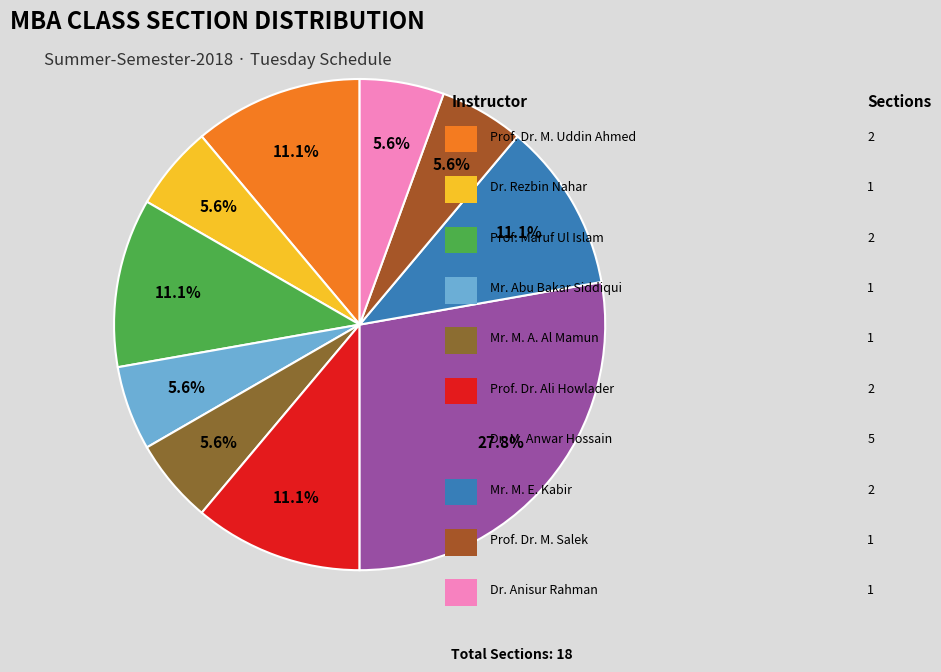

How many slices are in this pie chart?

10